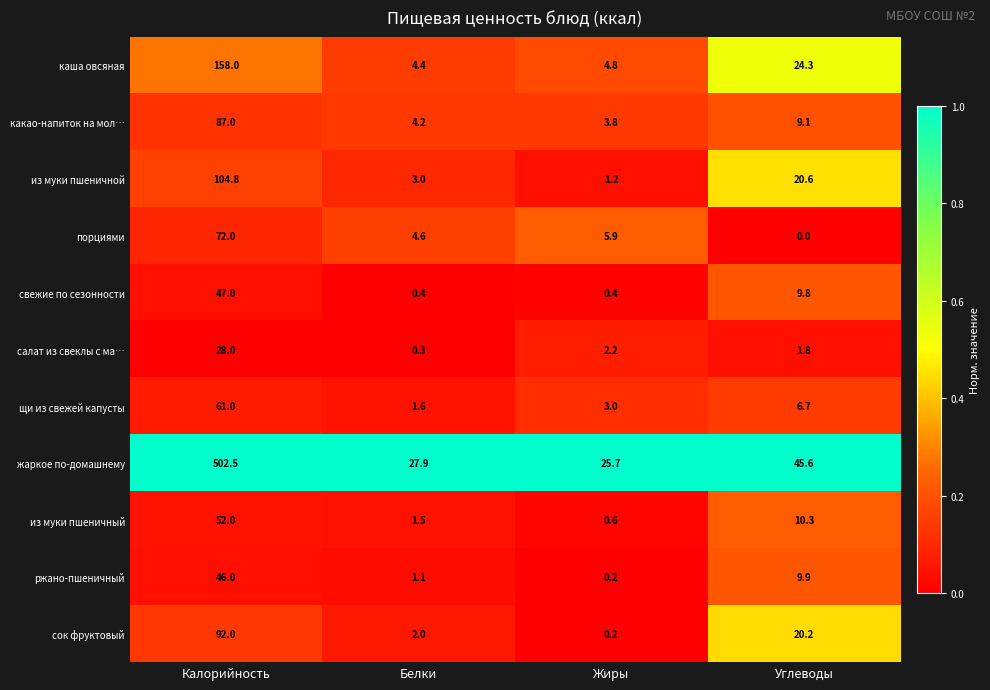

Count the number of categories in the chart.

4